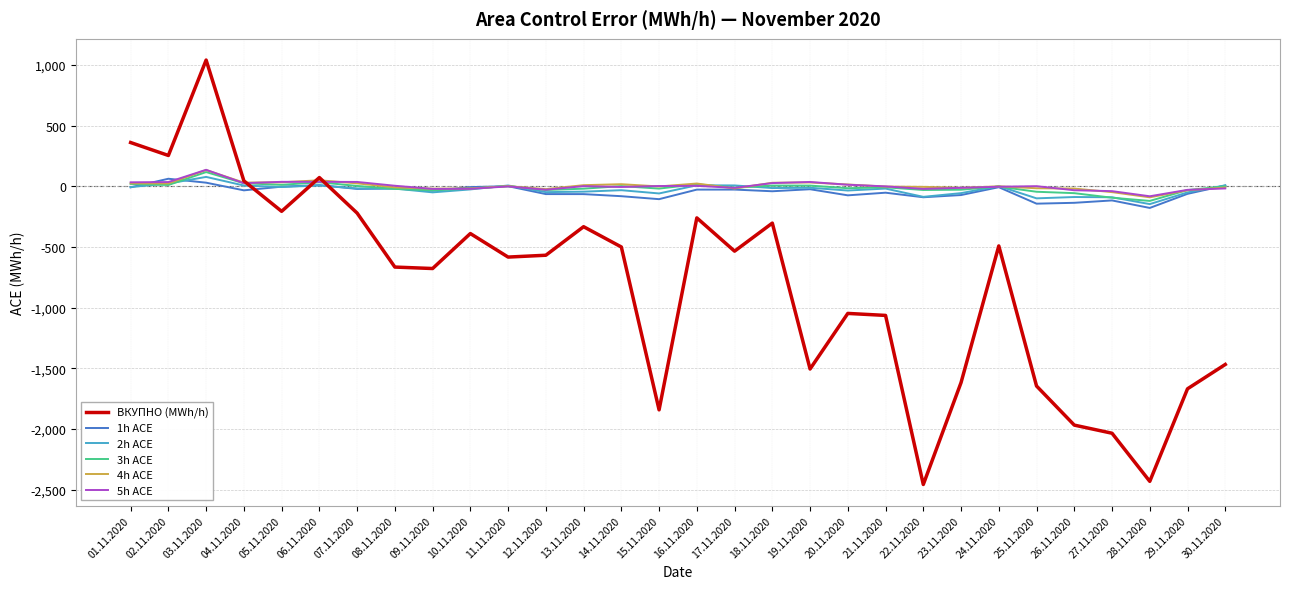

How many categories are shown in the chart?

30